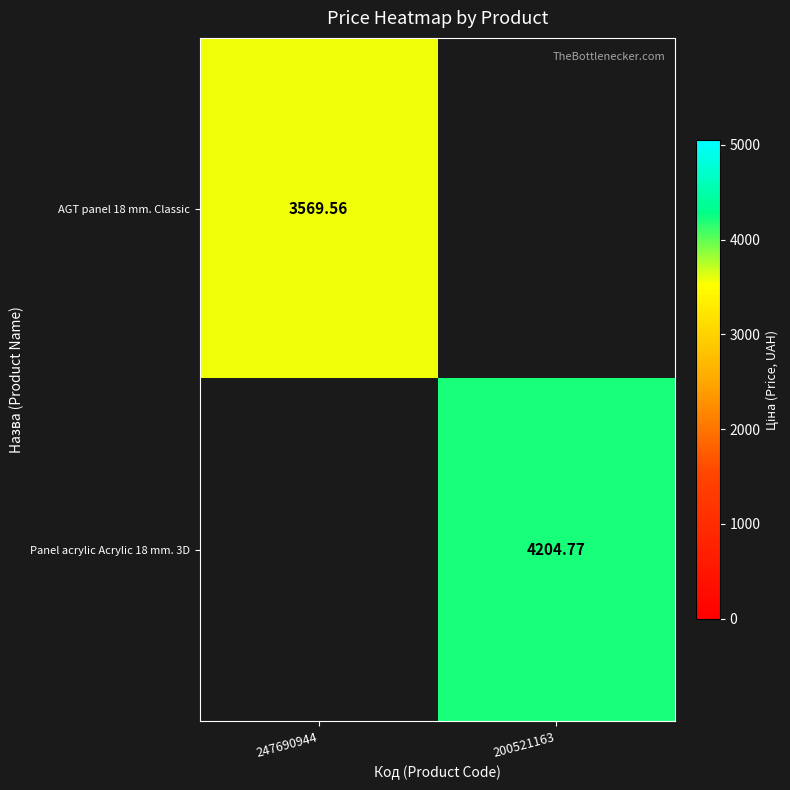

Count the number of categories in the chart.

2